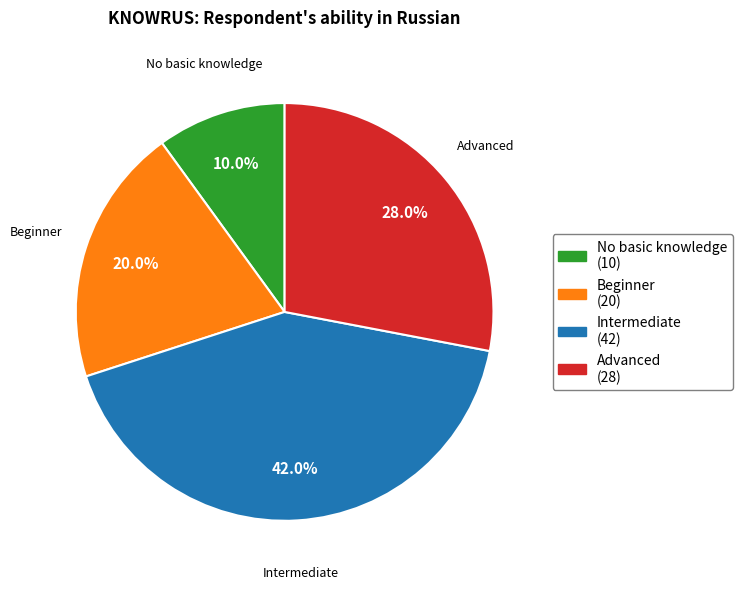

To the nearest percent, what is the combined percentage of Advanced and Beginner?

48%